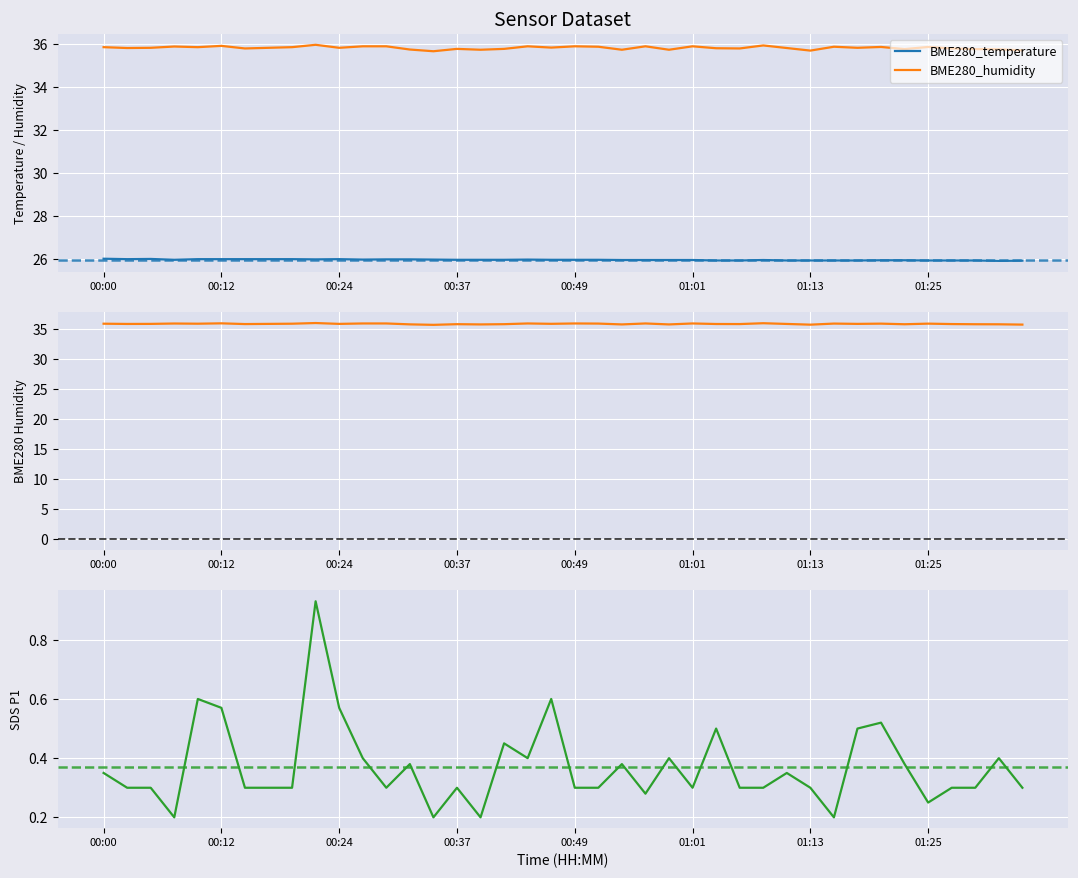

What is the difference between the second highest and minimum values in the SDS_P1 series?

0.4